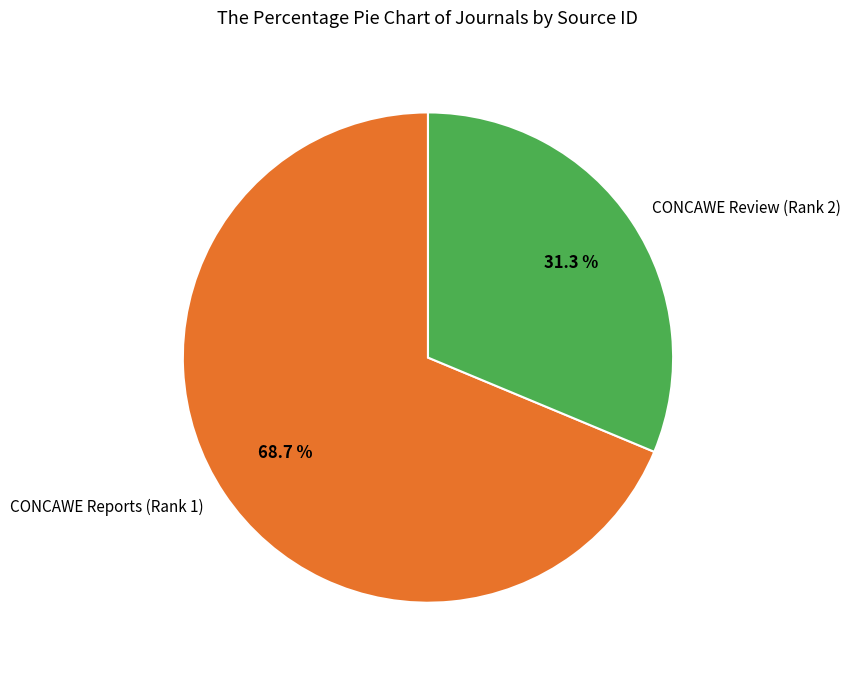

Is the sum of CONCAWE Reports (Rank 1) and CONCAWE Review (Rank 2) greater than half?

Yes